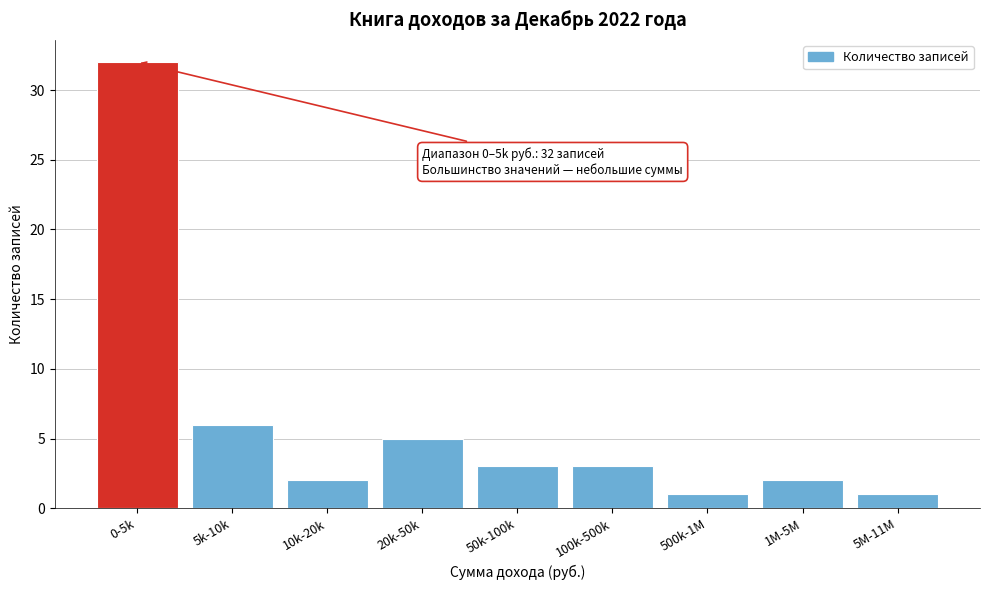

Reading right to left, list all the values displayed in this chart.

5M-11M=1	1M-5M=2	500k-1M=1	100k-500k=3	50k-100k=3	20k-50k=5	10k-20k=2	5k-10k=6	0-5k=32